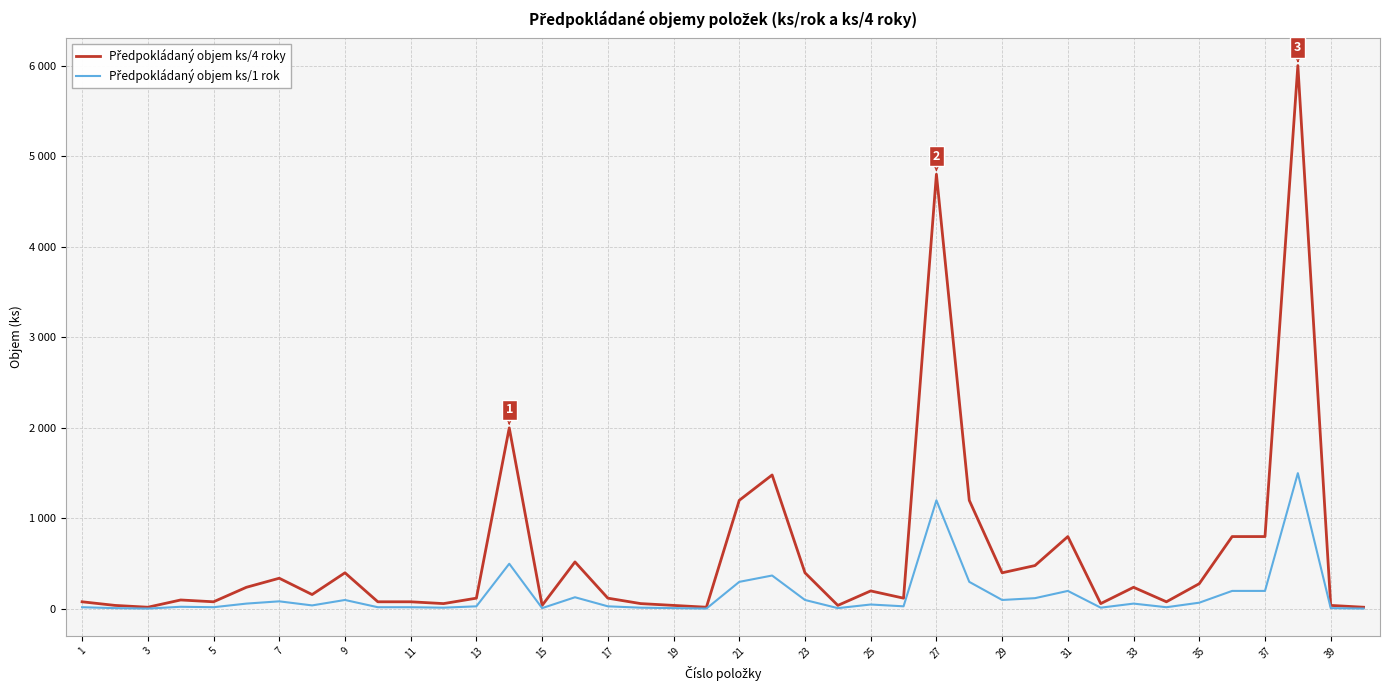

Is this an area chart (filled region under the line)?

No